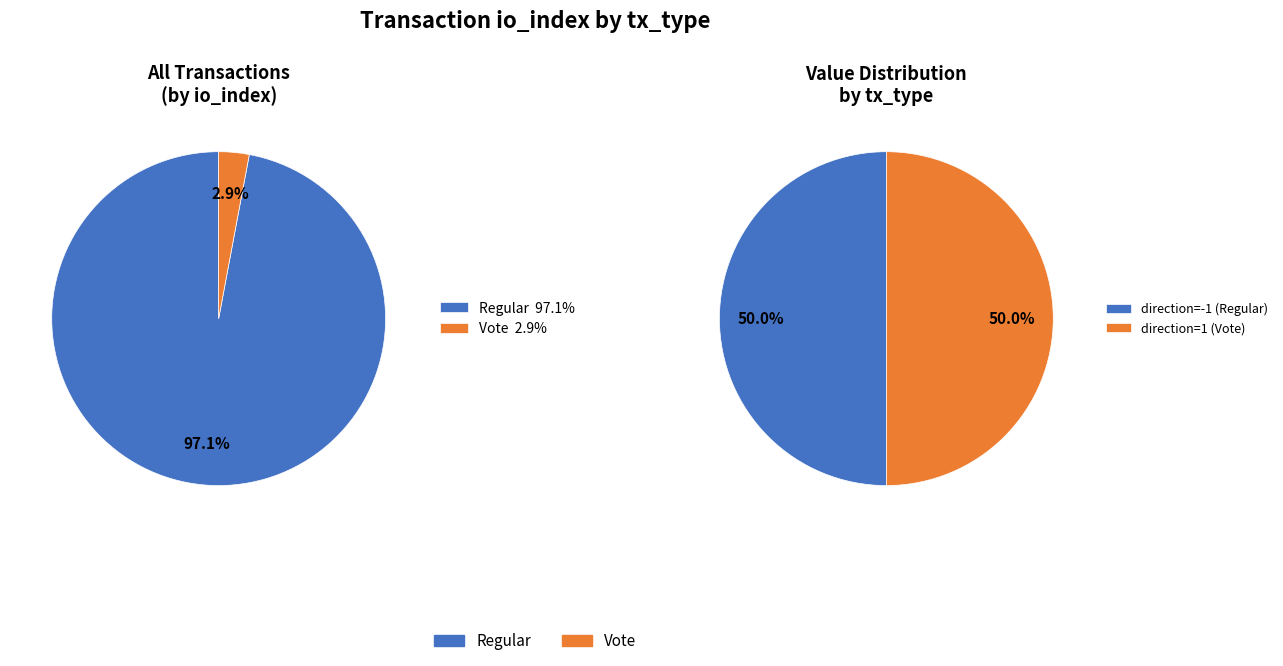

Is it true that Vote (io_index=3) is 3% of the pie?

True